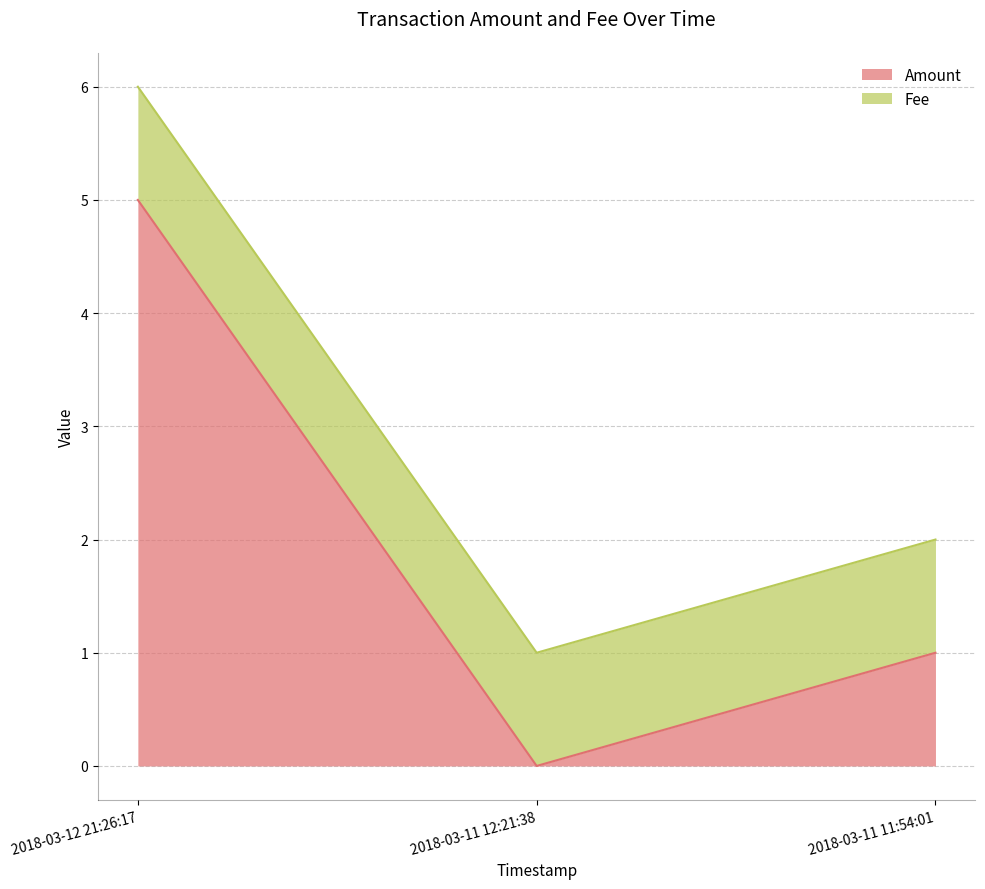

How many lines are shown in the chart?

2